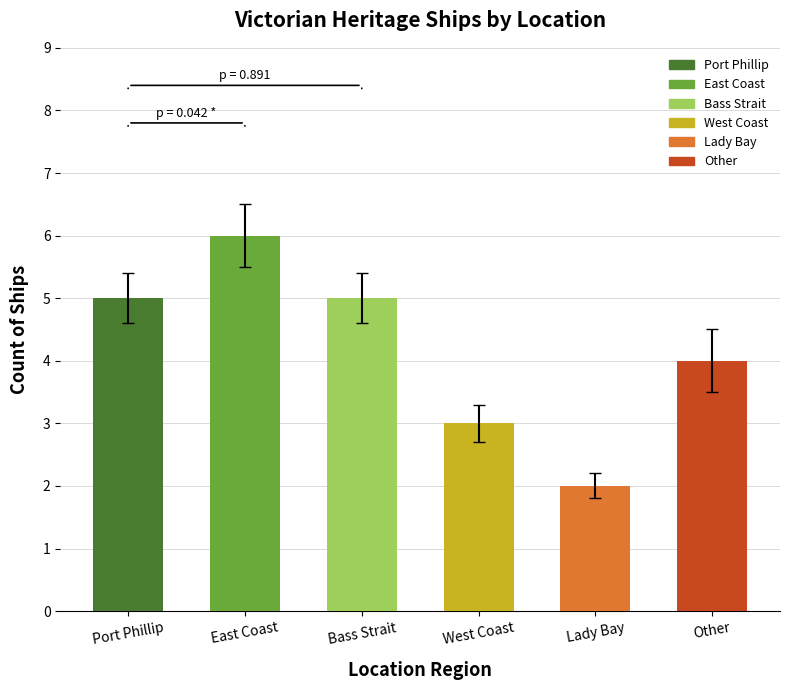

The value at East Coast is 2. True or false?

False